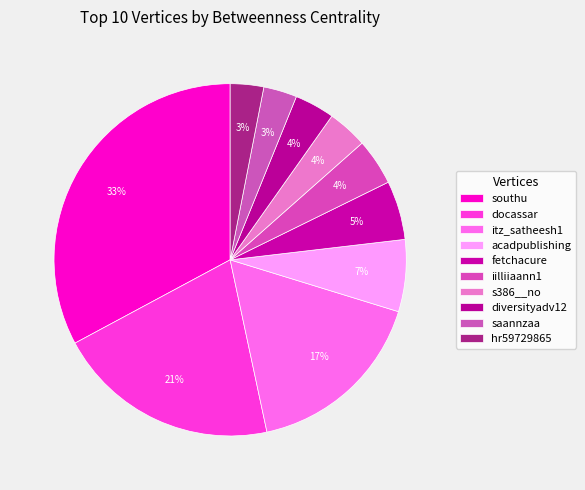

Combined, do diversityadv12 and saannzaa account for over 50%?

No